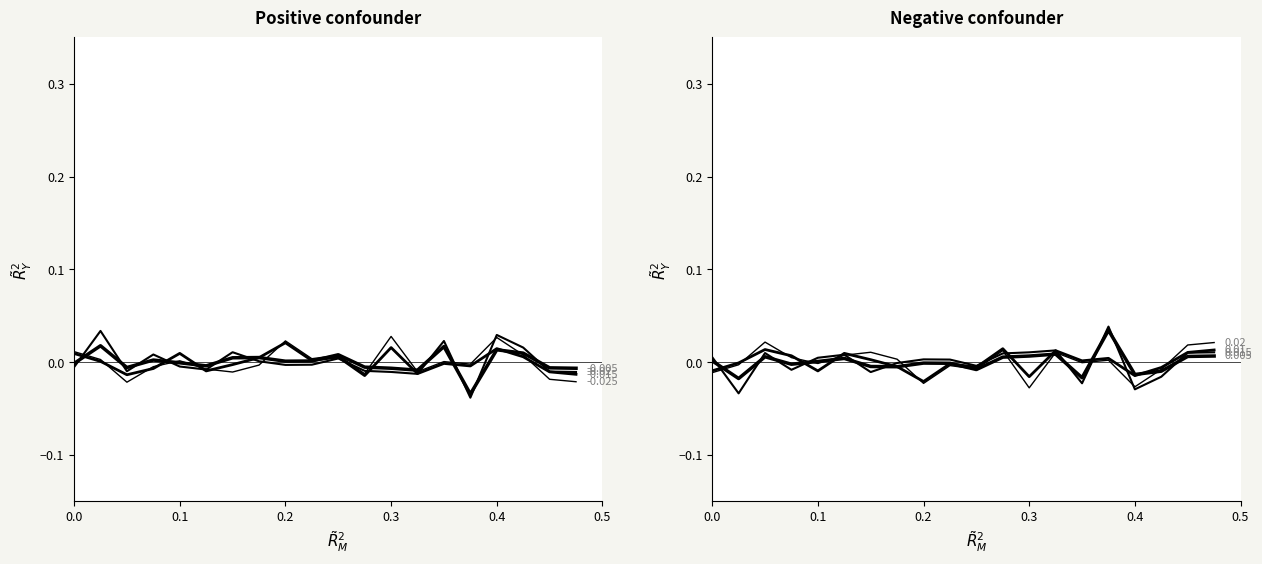

The value of sec_0-10 at 11 is 0.0. True or false?

False